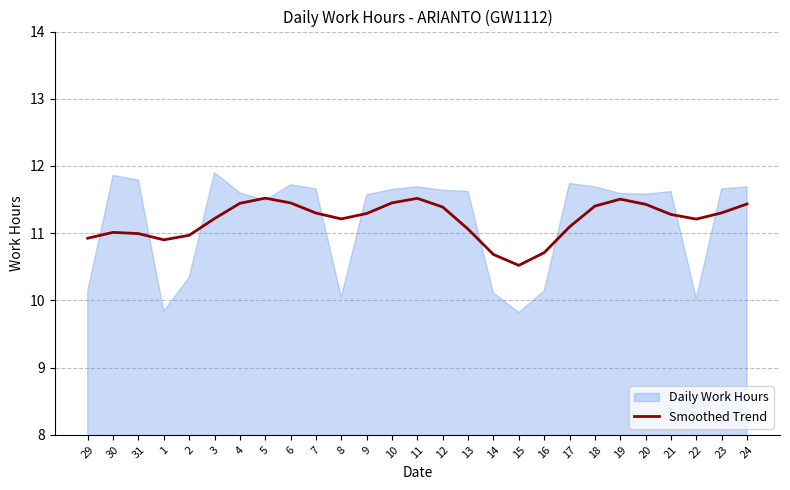

Reading right to left, transcribe all the data shown in this chart.

24=11.4	23=11.3	22=11.2	21=11.3	20=11.4	19=11.5	18=11.4	17=11.1	16=10.7	15=10.5	14=10.7	13=11.1	12=11.4	11=11.5	10=11.5	9=11.3	8=11.2	7=11.3	6=11.5	5=11.5	4=11.4	3=11.2	2=11.0	1=10.9	31=11.0	30=11.0	29=10.9